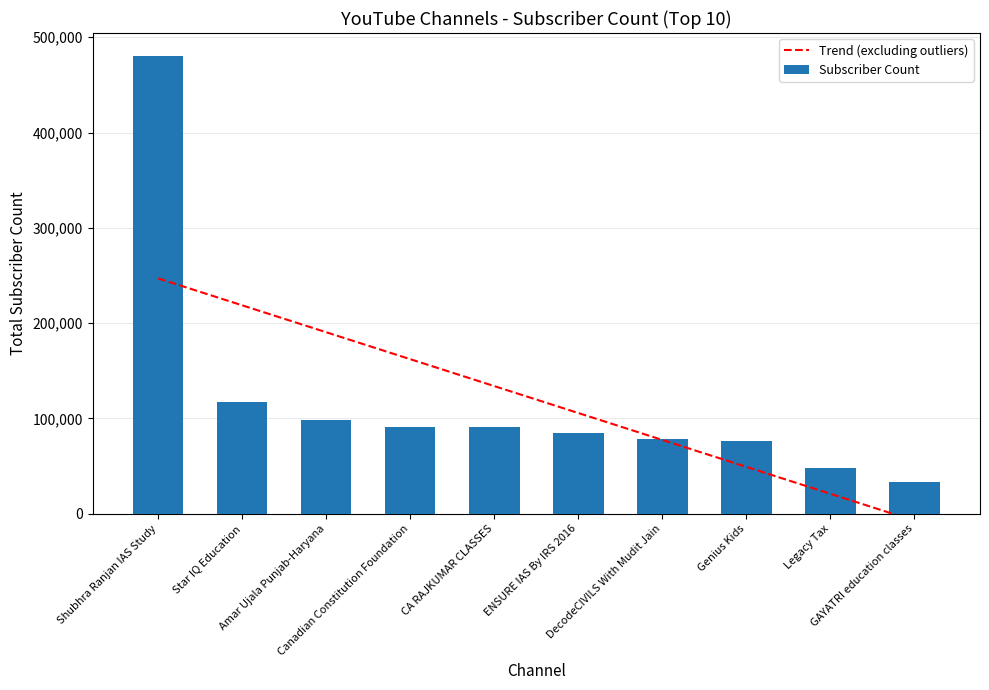

Which category has the lowest value in the Trend (excluding outliers) series?

GAYATRI education classes